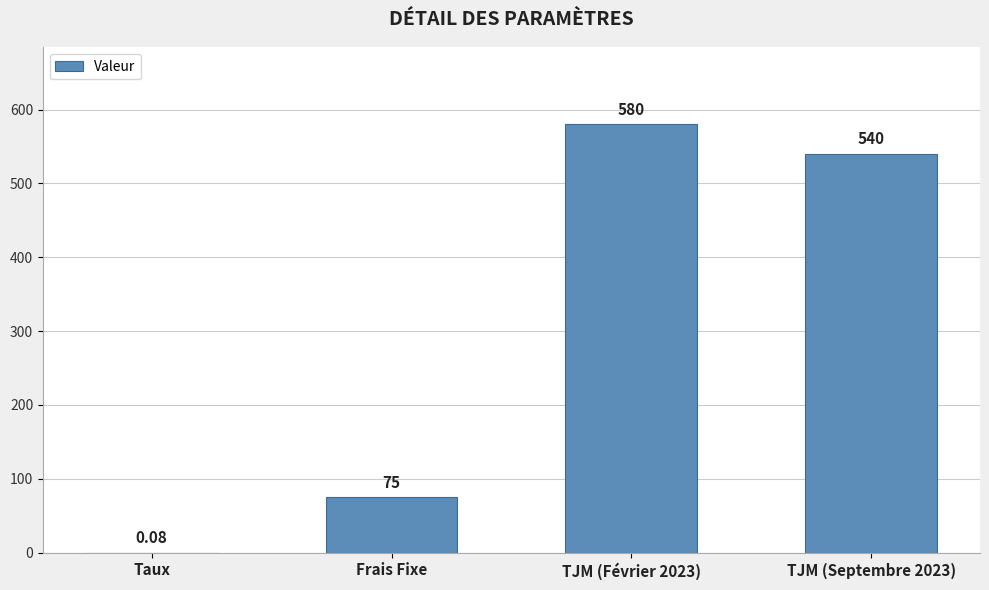

Is it true that the value at TJM (Février 2023) is 580.0?

True